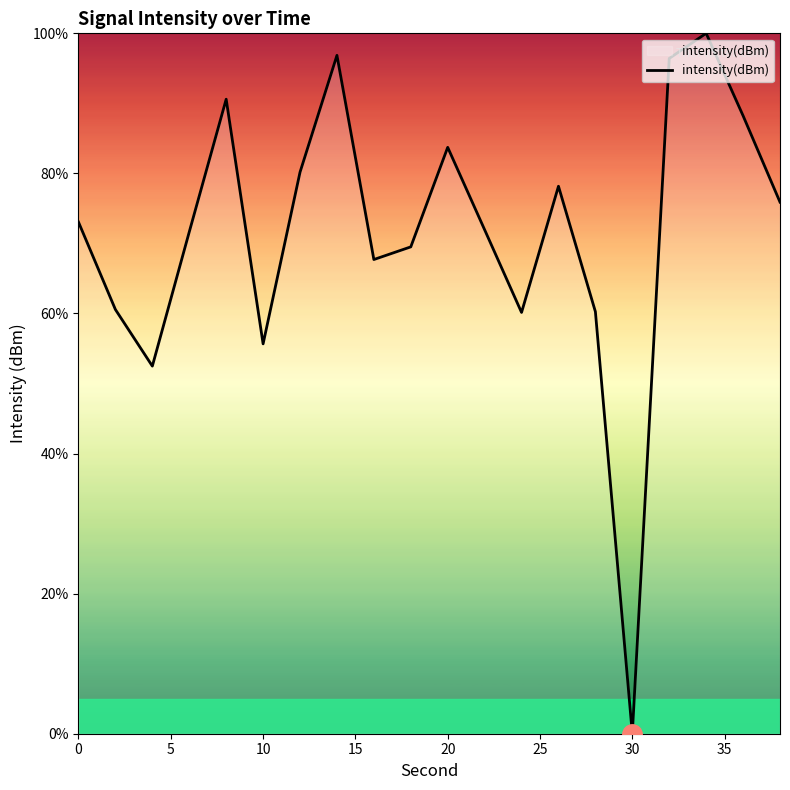

What is the maximum value shown in the chart?

100.0